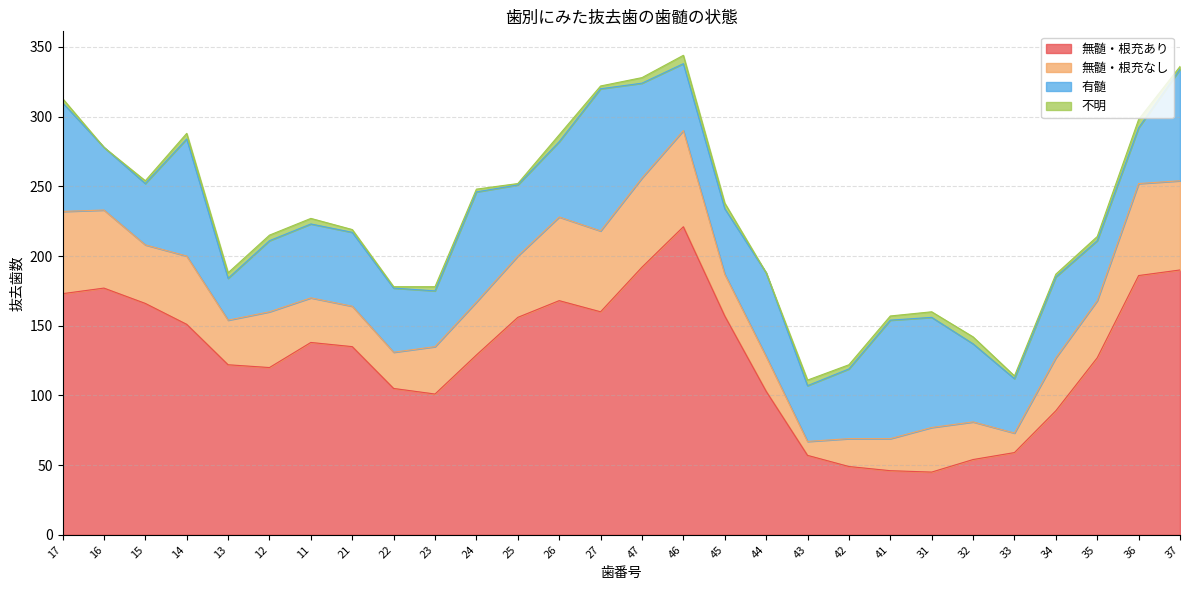

Which has a higher value, 25 or 15?

15